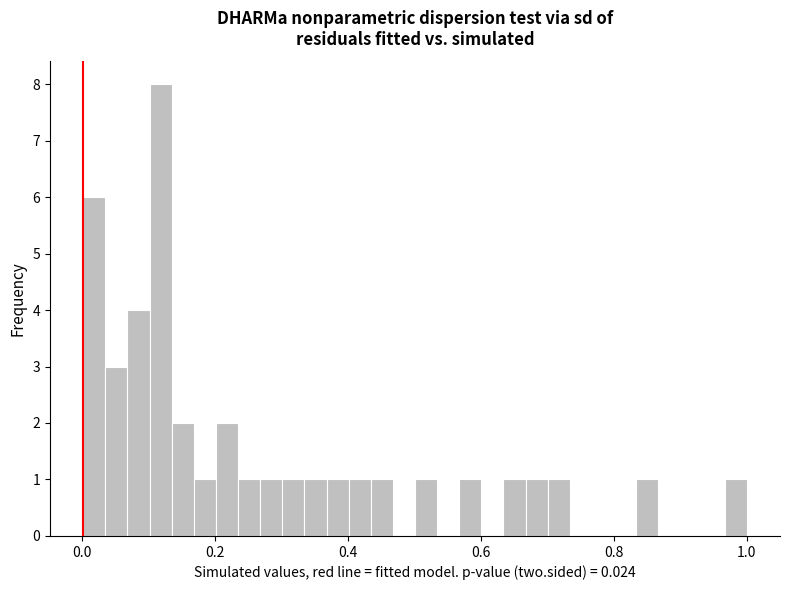

Read against the x-axis, roughly where is the centre of the tallest bar?

0.12